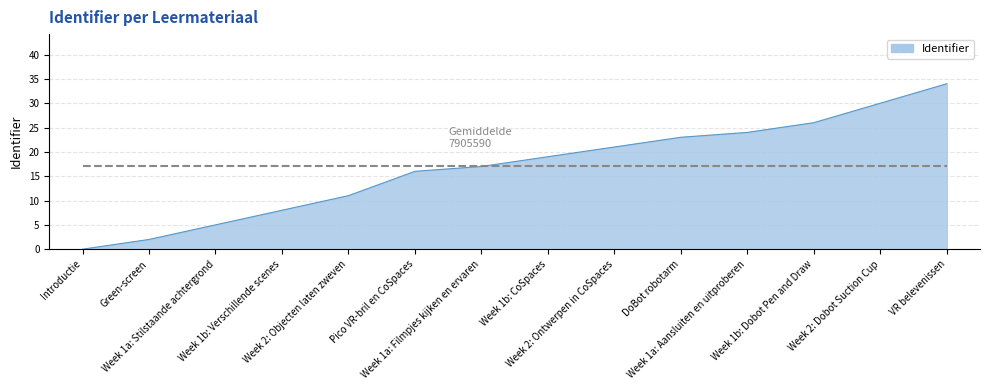

List the labels in order of value, smallest first.

Introductie, Green-screen, Week 1a: Stilstaande achtergrond, Week 1b: Verschillende scenes, Week 2: Objecten laten zweven, Pico VR-bril en CoSpaces, Week 1a: Filmpjes kijken en ervaren, Week 1b: CoSpaces, Week 2: Ontwerpen in CoSpaces, DoBot robotarm, Week 1a: Aansluiten en uitproberen, Week 1b: Dobot Pen and Draw, Week 2: Dobot Suction Cup, VR belevenissen